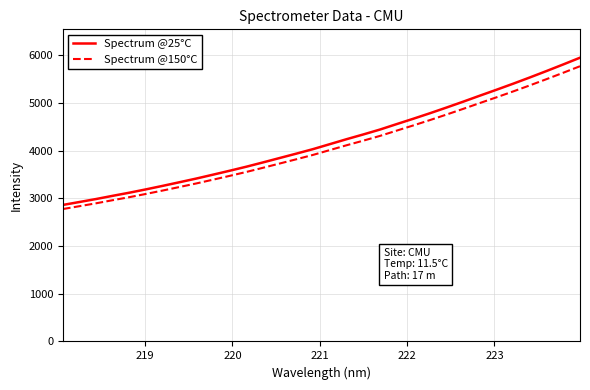

What is the average value of the Spectrum @150°C series?

4071.1